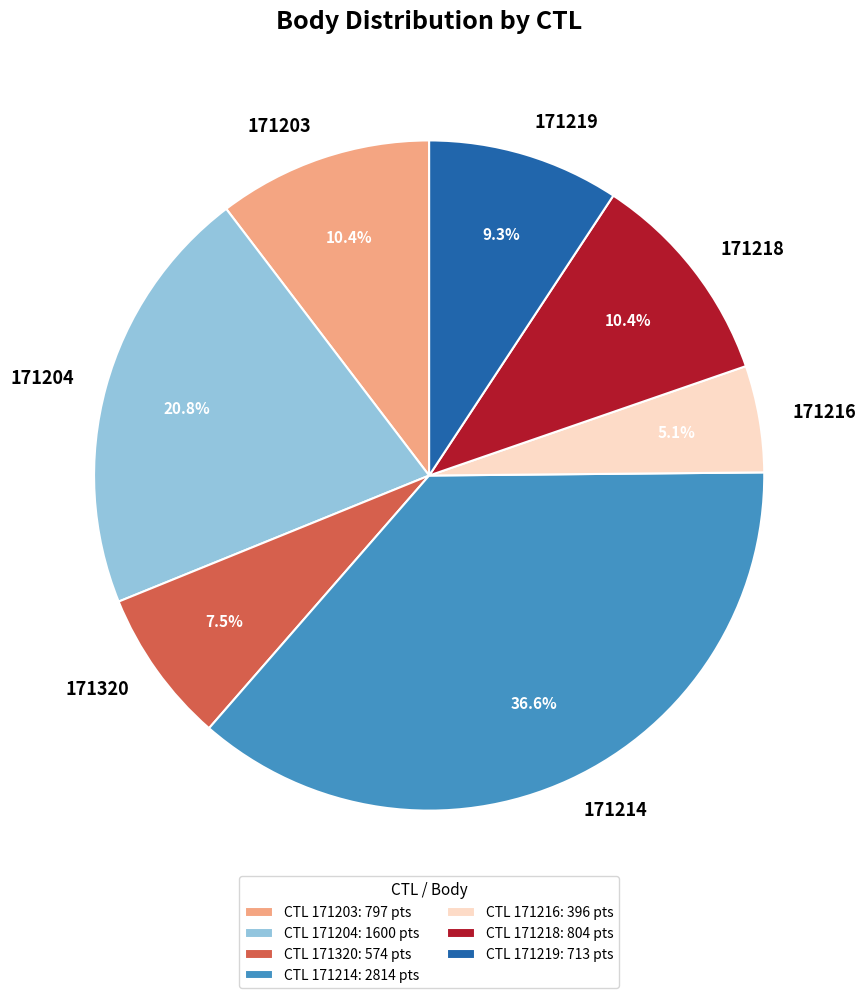

Does 171216 represent more than half of the total?

No